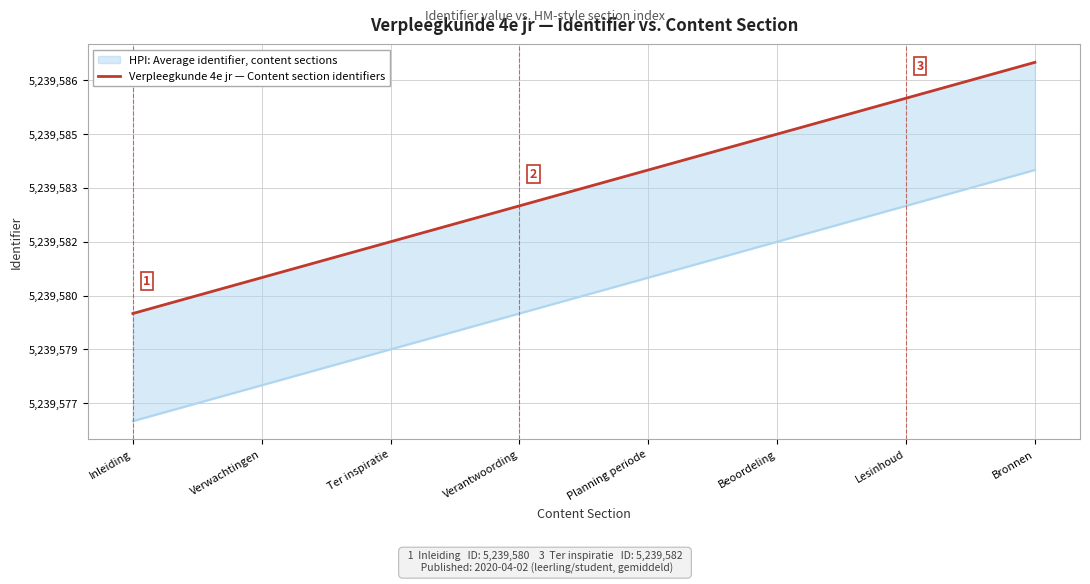

Reading left to right, list all the values displayed in this chart.

Inleiding=5239580	Verwachtingen=5239581	Ter inspiratie=5239582	Verantwoording=5239583	Planning periode=5239584	Beoordeling=5239585	Lesinhoud=5239586	Bronnen=5239587